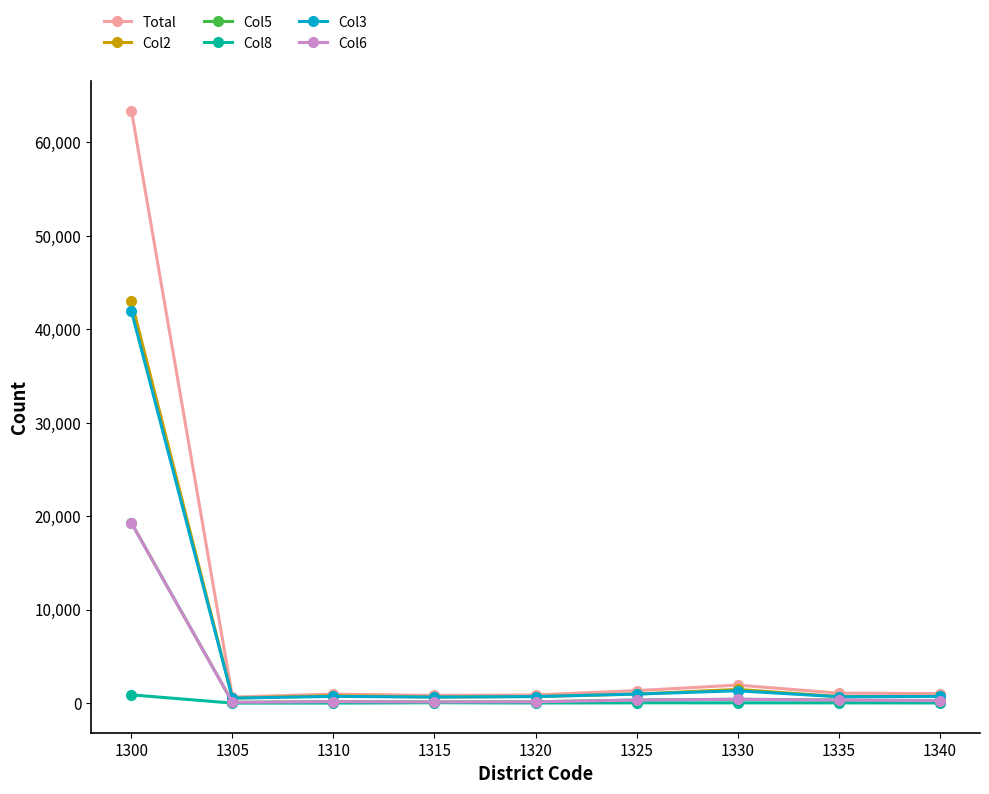

At which category is the sum across all series the highest?

1300